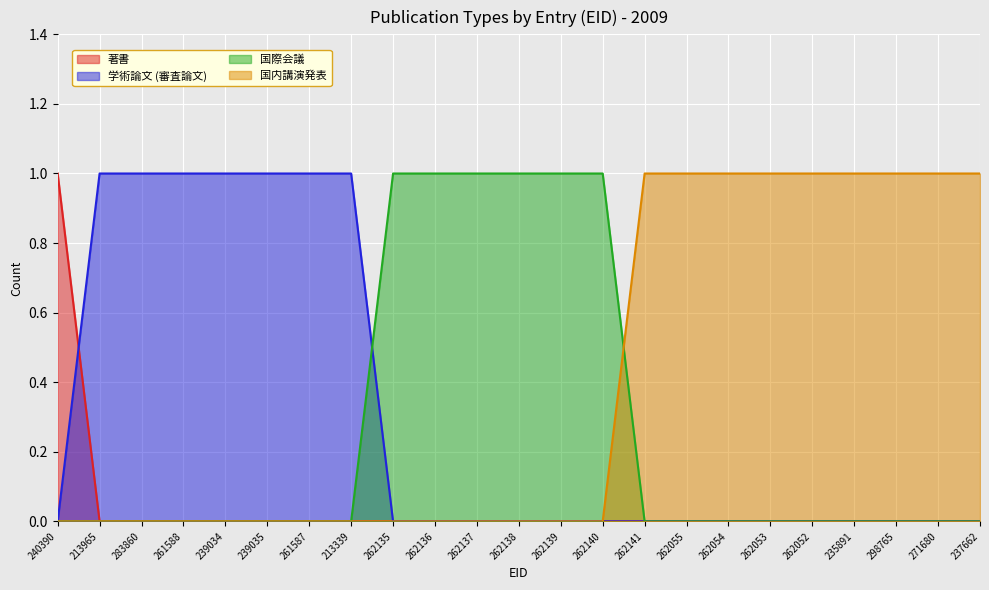

At 240390, list the series in order from smallest to largest.

学術論文 (審査論文), 国際会議, 国内講演発表, 著書